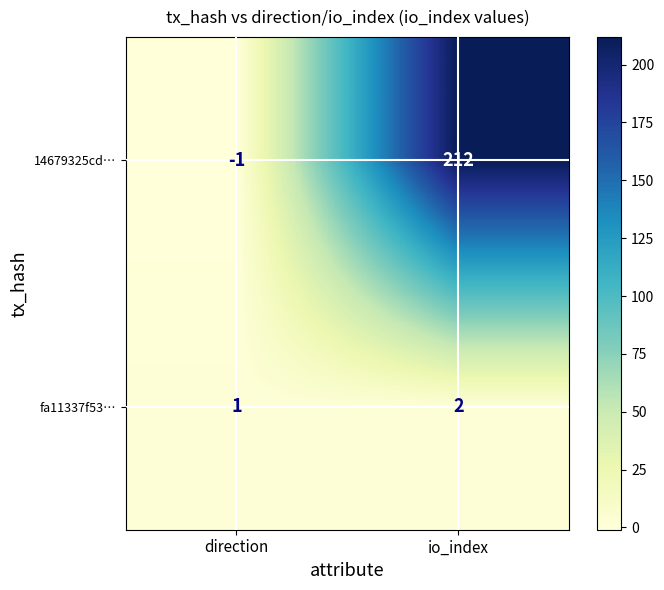

Reading left to right, what are all the values shown in this chart?

14679325cd…: direction=-1	io_index=212
fa11337f53…: direction=1	io_index=2